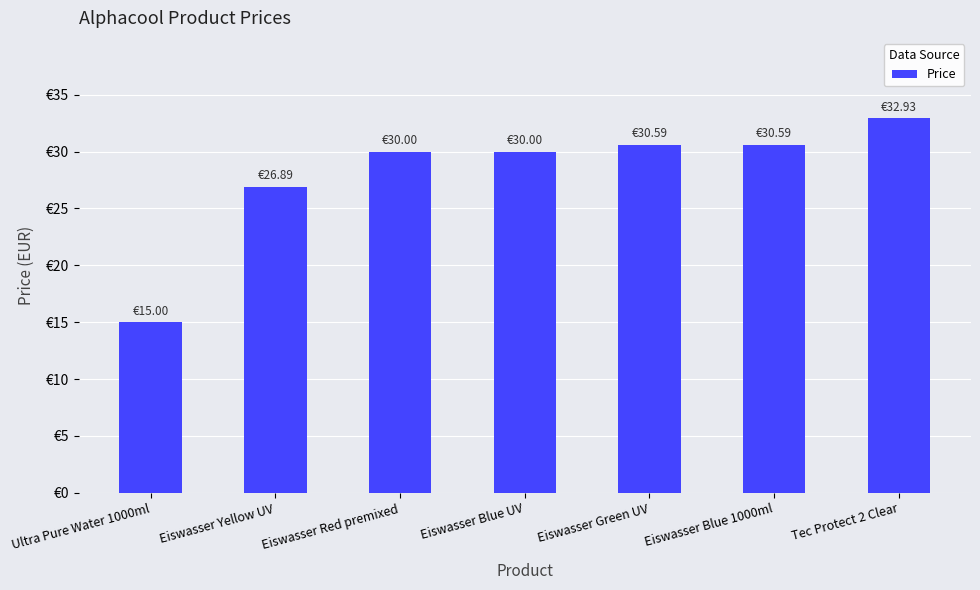

Rank the categories by value from highest to lowest.

Tec Protect 2 Clear, Eiswasser Green UV, Eiswasser Blue 1000ml, Eiswasser Red premixed, Eiswasser Blue UV, Eiswasser Yellow UV, Ultra Pure Water 1000ml